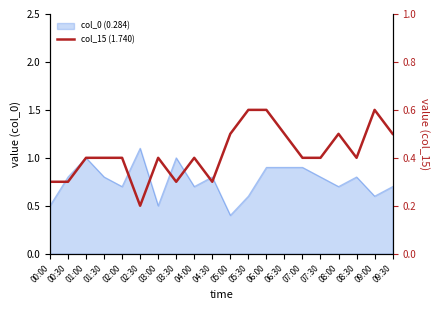

How many values are between 0 and 1?

20